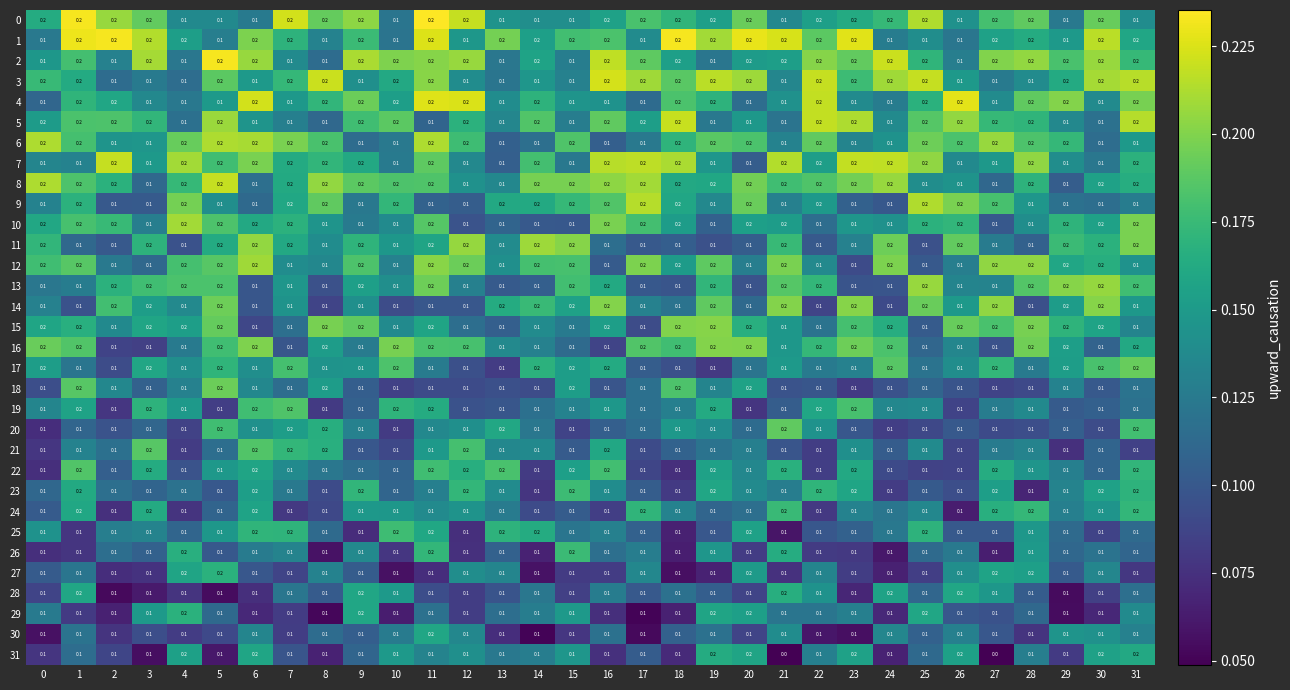

The 31 series shows 0.2 at 30. True or false?

True